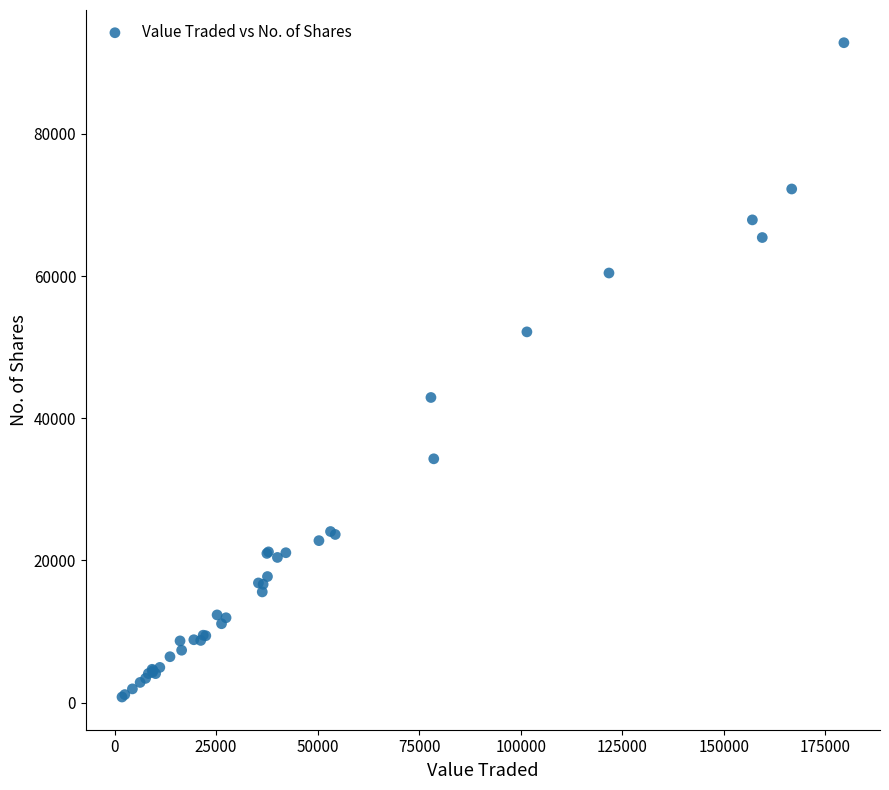

What Y value in the scatter plot is closest to 46804?

42920